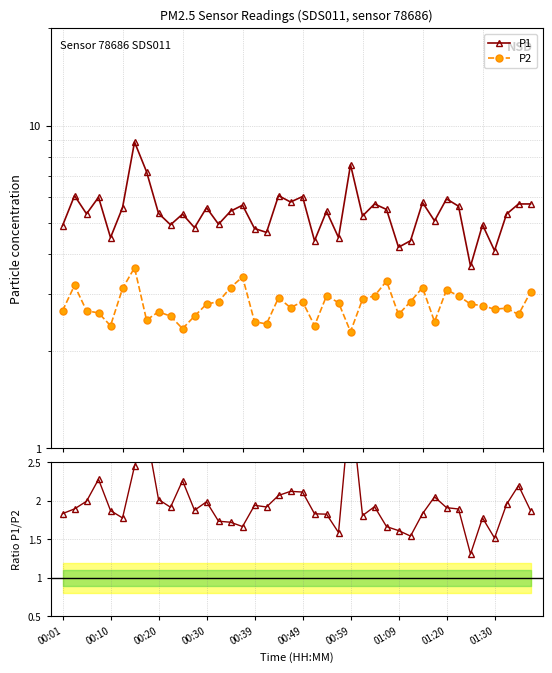

What is the greatest value displayed?

8.9